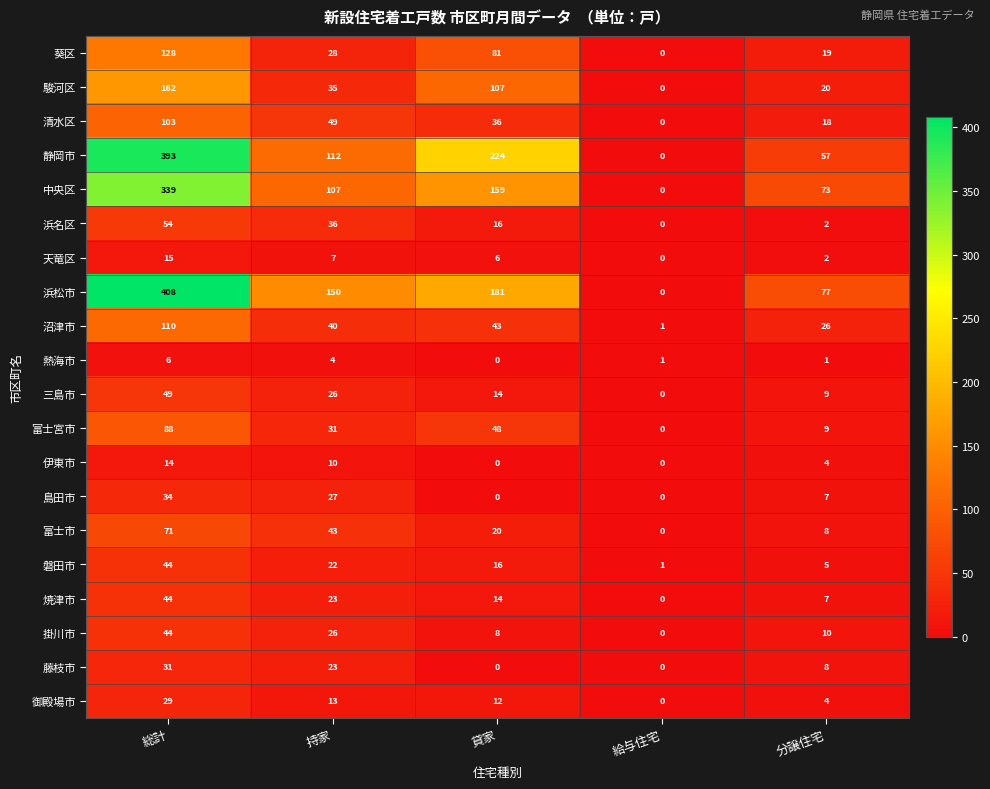

How many distinct data groups are displayed?

20